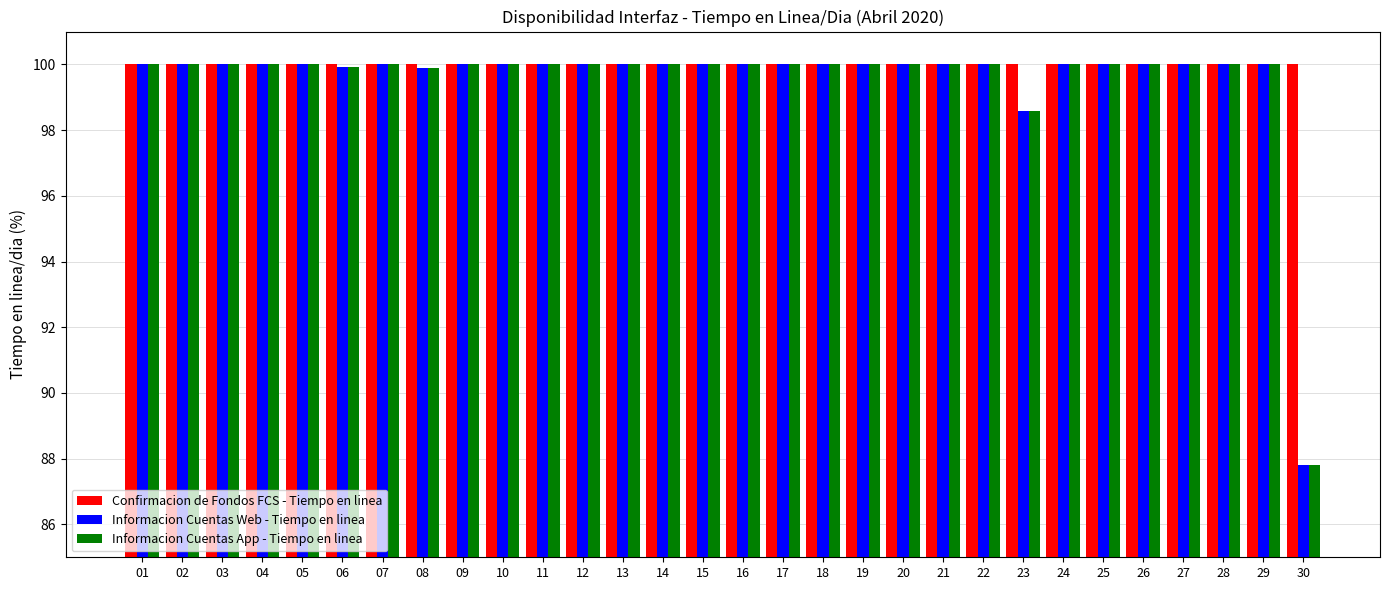

Reading right to left, transcribe all the data shown in this chart.

Confirmacion de Fondos FCS - Tiempo en linea: 30=100.0	29=100.0	28=100.0	27=100.0	26=100.0	25=100.0	24=100.0	23=100.0	22=100.0	21=100.0	20=100.0	19=100.0	18=100.0	17=100.0	16=100.0	15=100.0	14=100.0	13=100.0	12=100.0	11=100.0	10=100.0	09=100.0	08=100.0	07=100.0	06=100.0	05=100.0	04=100.0	03=100.0	02=100.0	01=100.0
Informacion Cuentas Web - Tiempo en linea: 30=87.8	29=100.0	28=100.0	27=100.0	26=100.0	25=100.0	24=100.0	23=98.6	22=100.0	21=100.0	20=100.0	19=100.0	18=100.0	17=100.0	16=100.0	15=100.0	14=100.0	13=100.0	12=100.0	11=100.0	10=100.0	09=100.0	08=99.9	07=100.0	06=99.9	05=100.0	04=100.0	03=100.0	02=100.0	01=100.0
Informacion Cuentas App - Tiempo en linea: 30=87.8	29=100.0	28=100.0	27=100.0	26=100.0	25=100.0	24=100.0	23=98.6	22=100.0	21=100.0	20=100.0	19=100.0	18=100.0	17=100.0	16=100.0	15=100.0	14=100.0	13=100.0	12=100.0	11=100.0	10=100.0	09=100.0	08=99.9	07=100.0	06=99.9	05=100.0	04=100.0	03=100.0	02=100.0	01=100.0